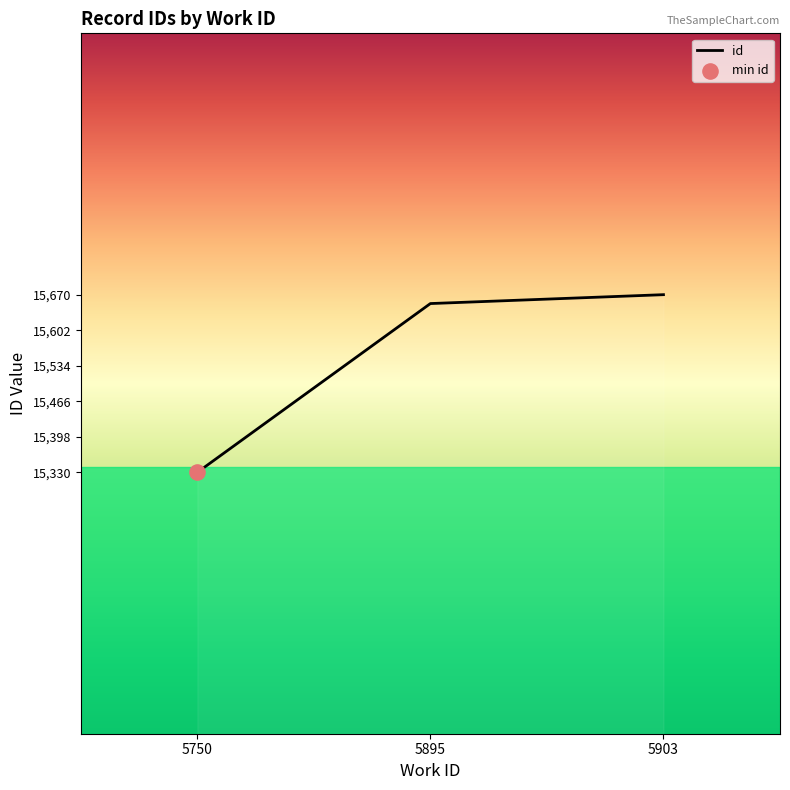

Approximately how many times larger is the value at 5903 compared to 5750?

1.0